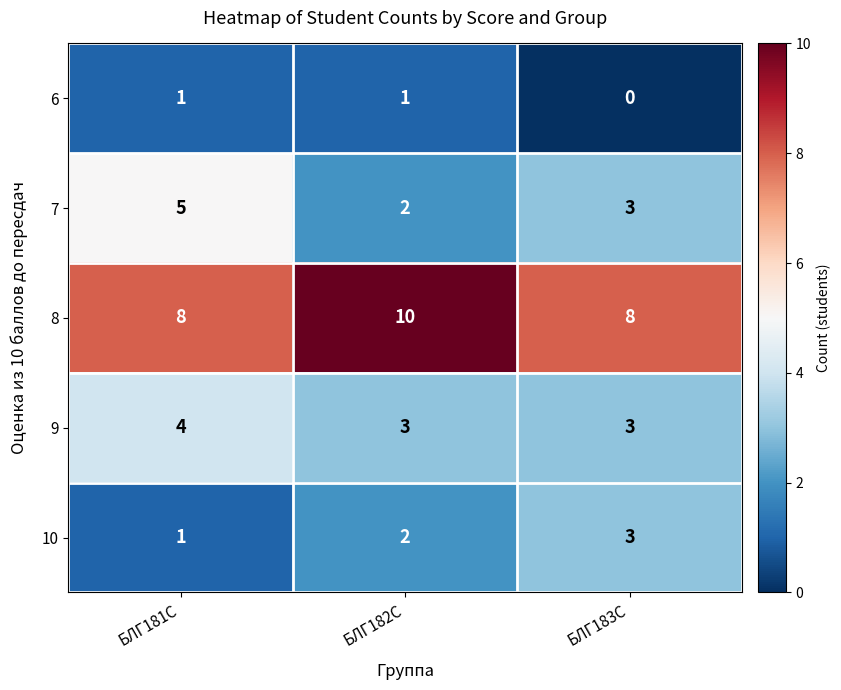

What is the spread (max minus min) of values at БЛГ183С?

8